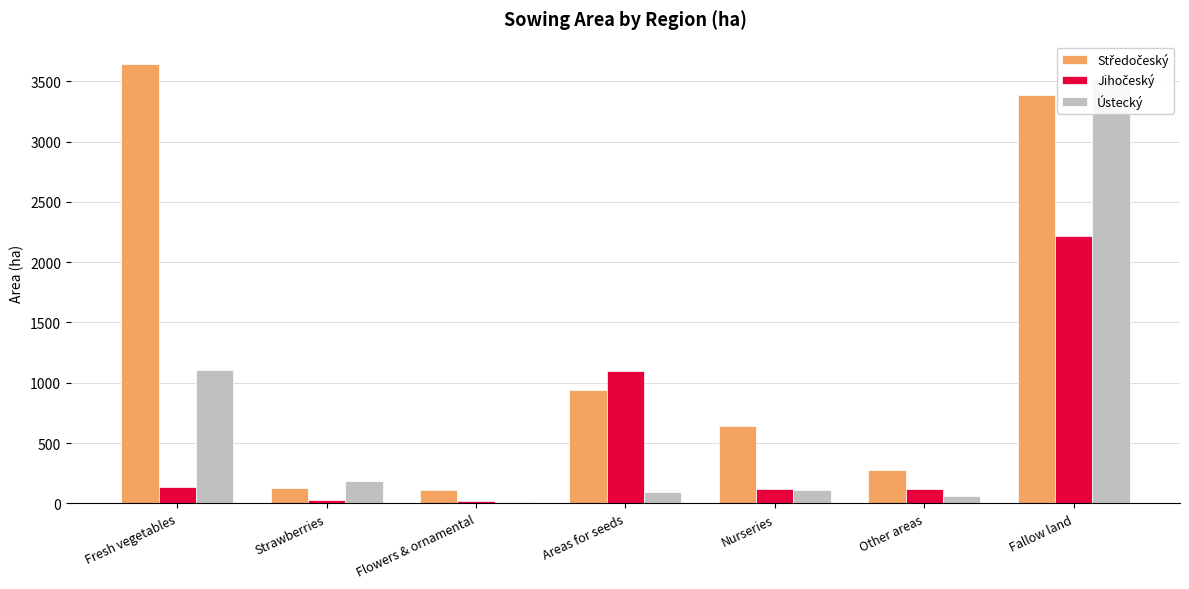

True or false: Středočeský has a value of 115.4 at Flowers & ornamental.

True